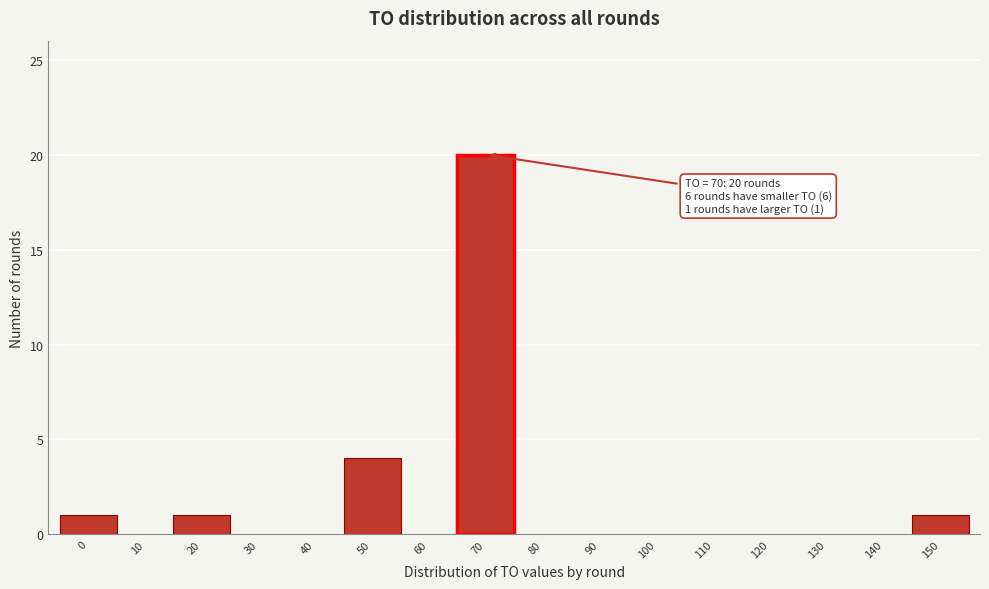

Reading left to right, what are all the values shown in this chart?

0=1	10=0	20=1	30=0	40=0	50=4	60=0	70=20	80=0	90=0	100=0	110=0	120=0	130=0	140=0	150=1